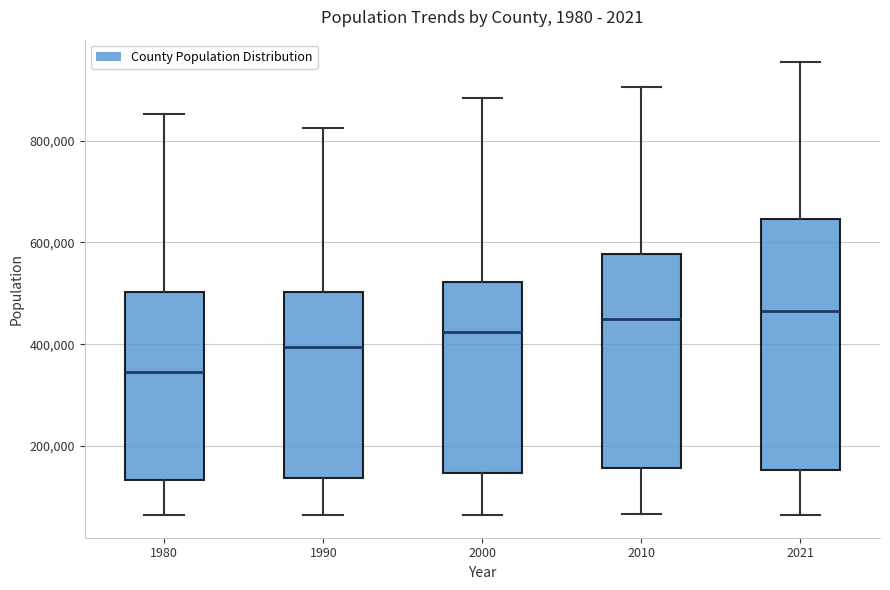

Reading left to right, read every box against the y-axis: the position of its median line, the range the box covers, and the ends of its whiskers. The values are not printed on the chart, so give them approximately, as read against the axis.

1980: median 340000, box 140000 to 500000, whiskers 60000 to 860000
1990: median 400000, box 140000 to 500000, whiskers 60000 to 820000
2000: median 420000, box 140000 to 520000, whiskers 60000 to 880000
2010: median 440000, box 160000 to 580000, whiskers 60000 to 900000
2021: median 460000, box 160000 to 640000, whiskers 60000 to 960000